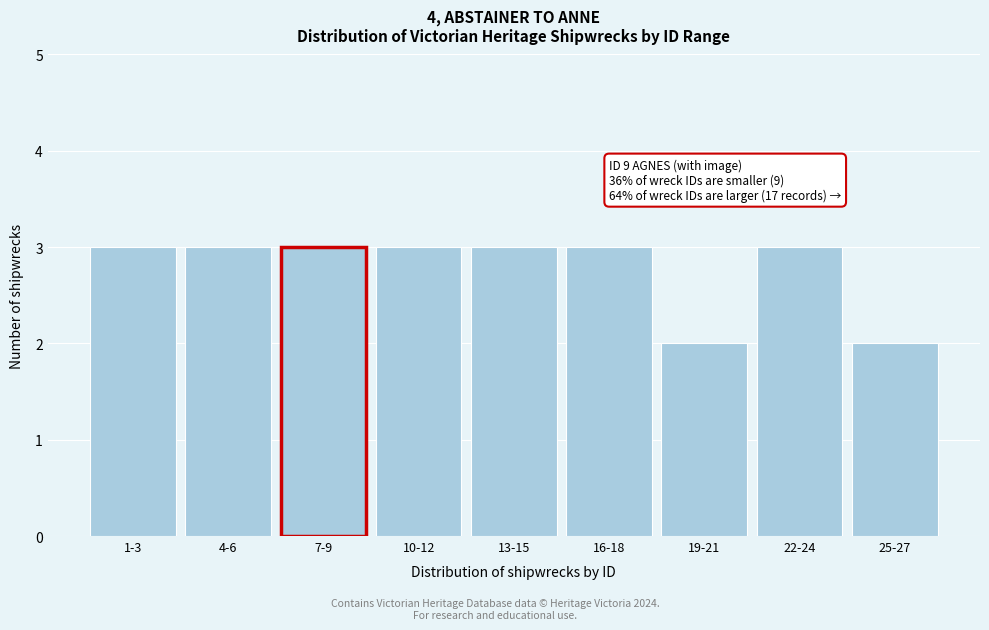

Reading left to right, list all the values displayed in this chart.

3	3	3	3	3	3	2	3	2